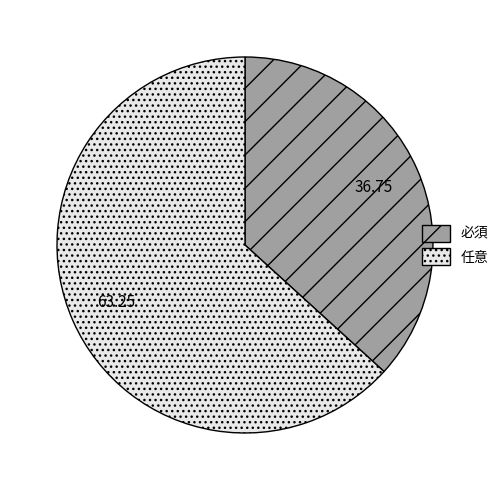

True or false: 必須 accounts for 37% of the total.

True